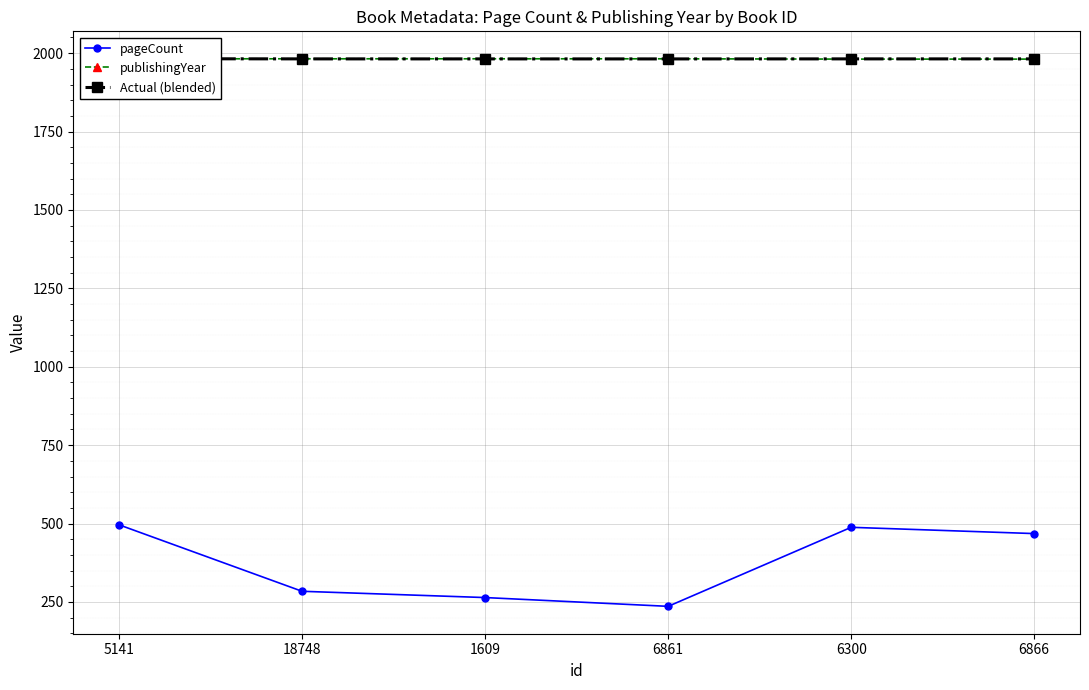

What is the total value across all series at 6861?

4199.6